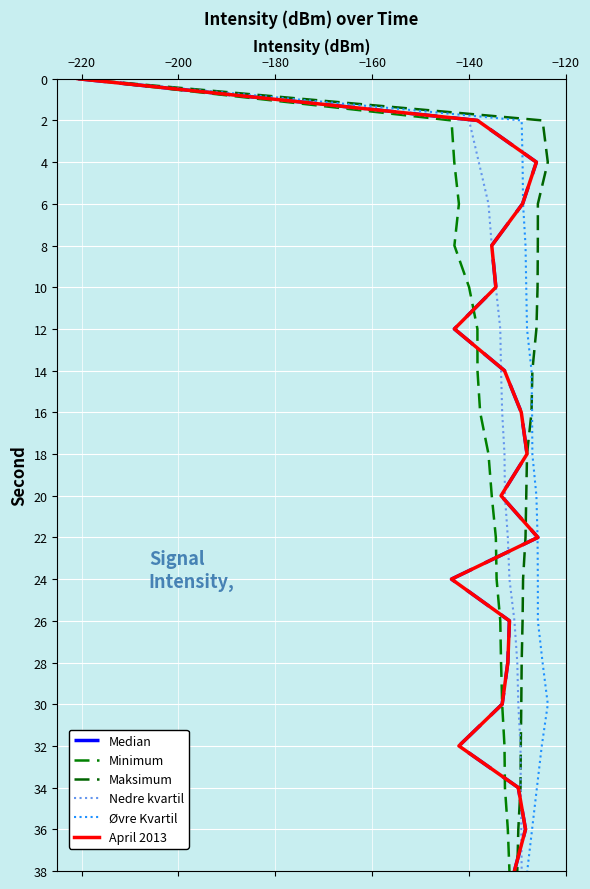

What are all the series names shown in the legend?

Median, Minimum, Maksimum, Nedre kvartil, Øvre Kvartil, April 2013